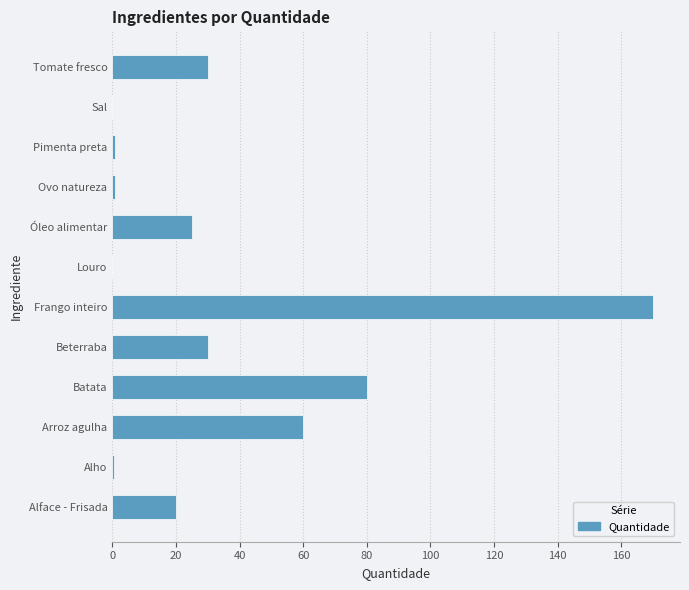

Which has a higher value, Louro or Óleo alimentar?

Óleo alimentar